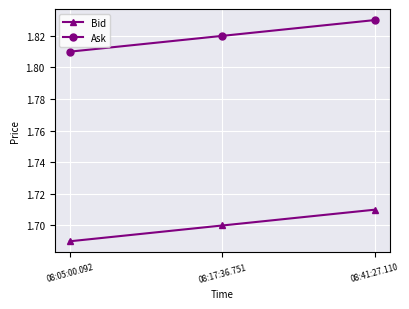

How many Bid values are between 1 and 2?

3